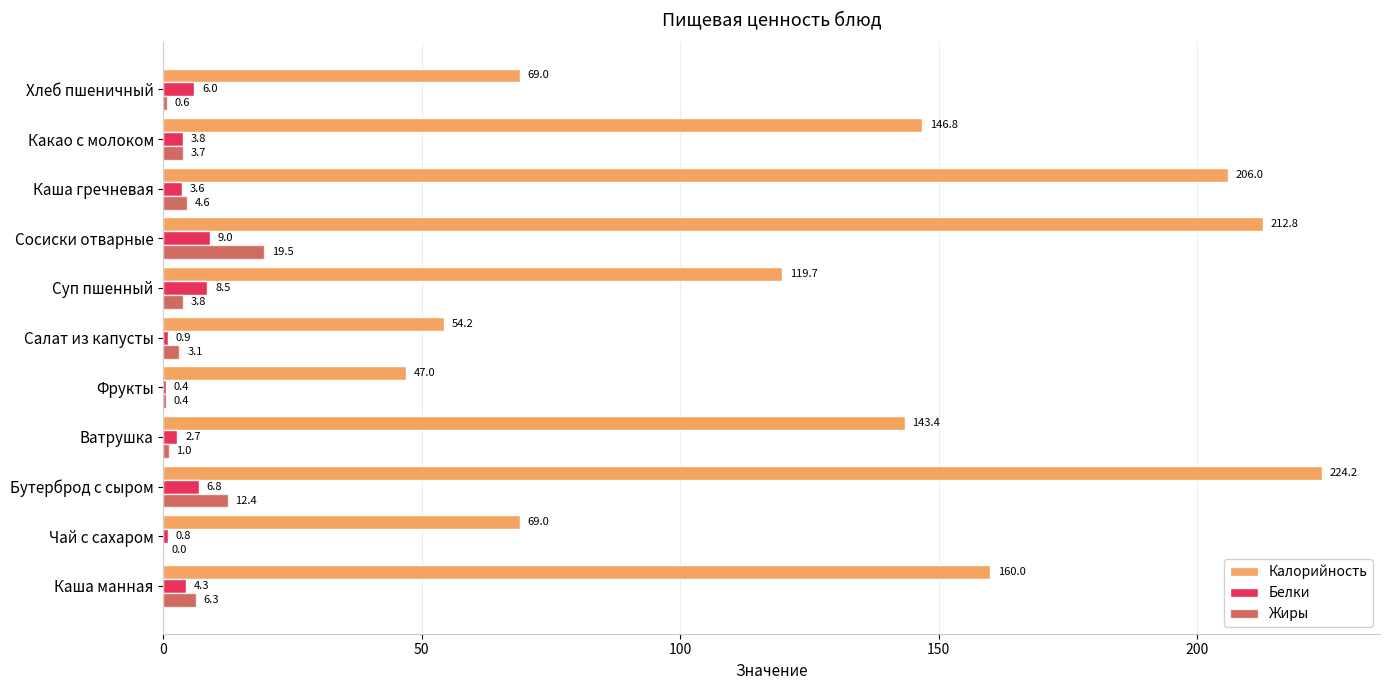

Between Каша гречневая and Хлеб пшеничный, which series saw the biggest shift?

Калорийность